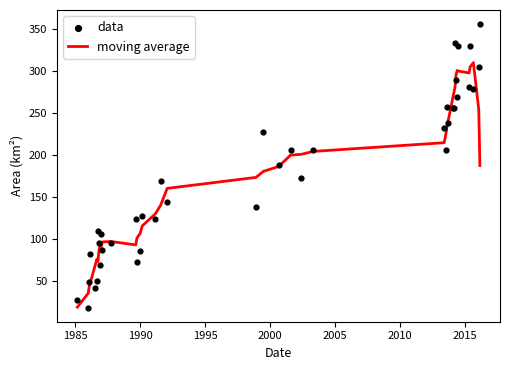

Is the value of data at 21 greater than the value of moving average at 32?

No